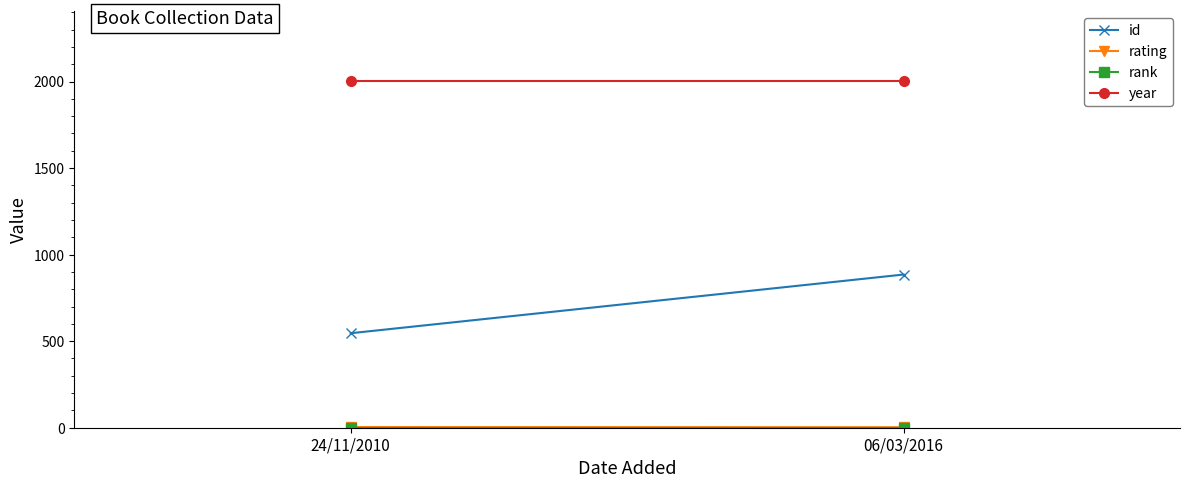

What is the difference between the id values at 06/03/2016 and 24/11/2010?

339